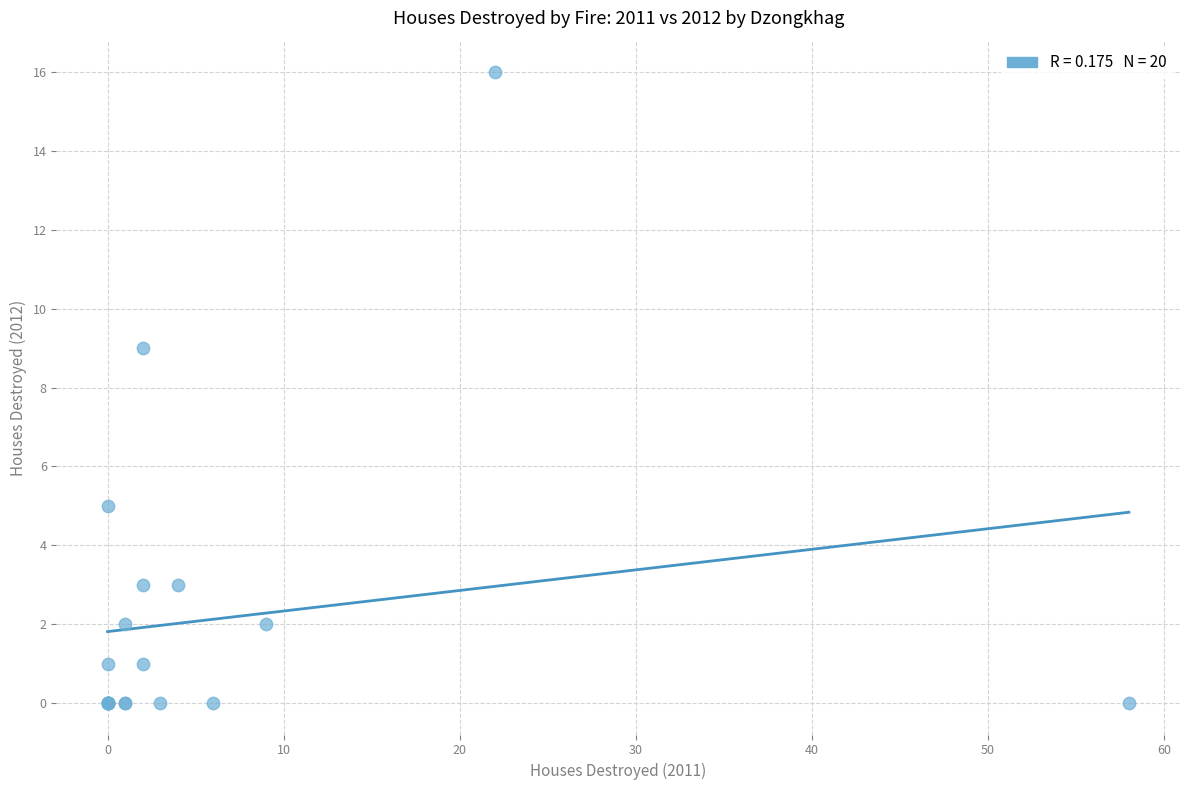

What Y value in the scatter plot is closest to 8?

9